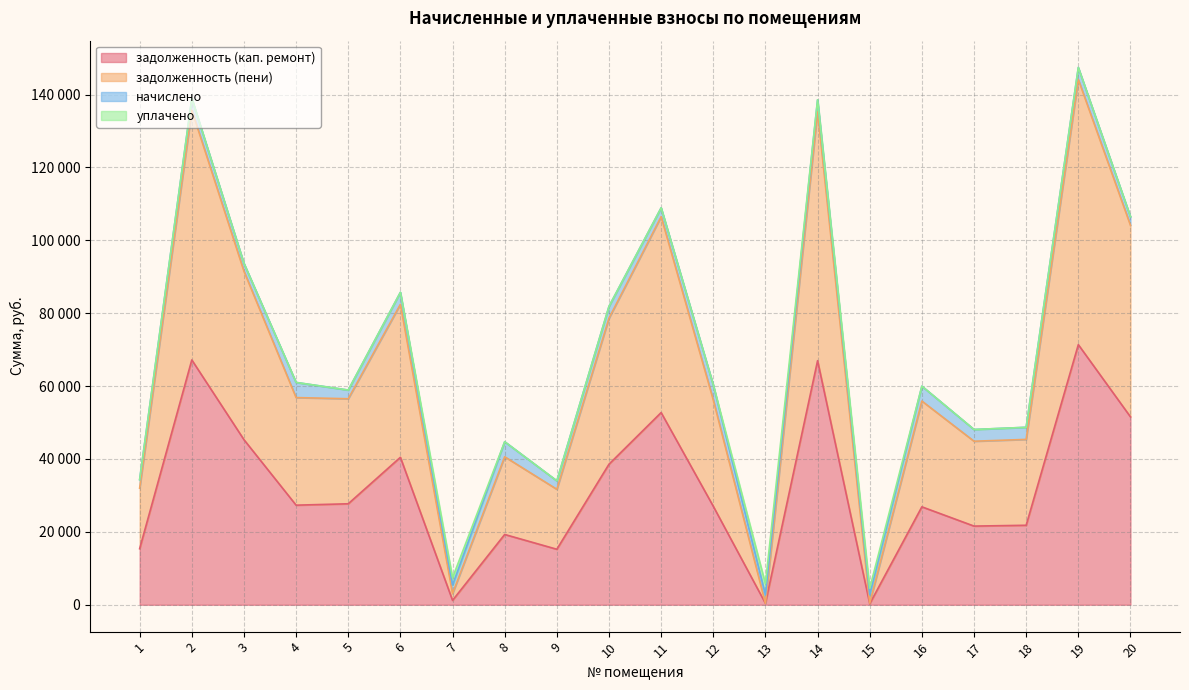

Does the chart have visible grid lines?

Yes